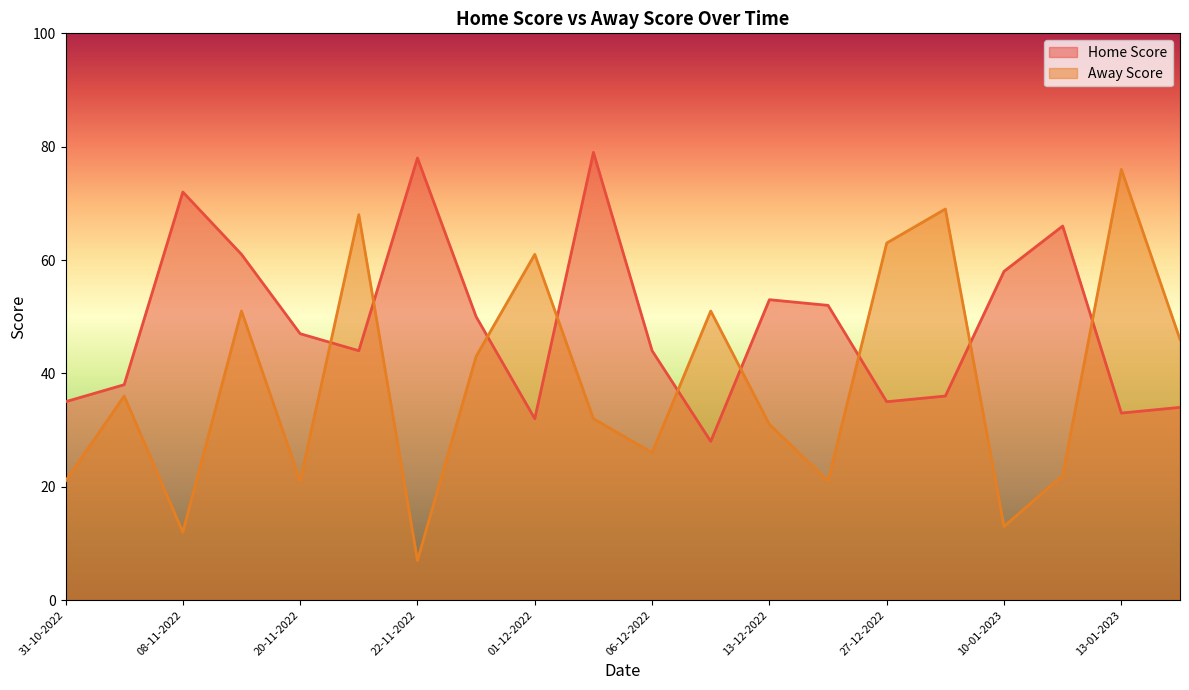

True or false: Away Score and Home Score cross at least once.

True